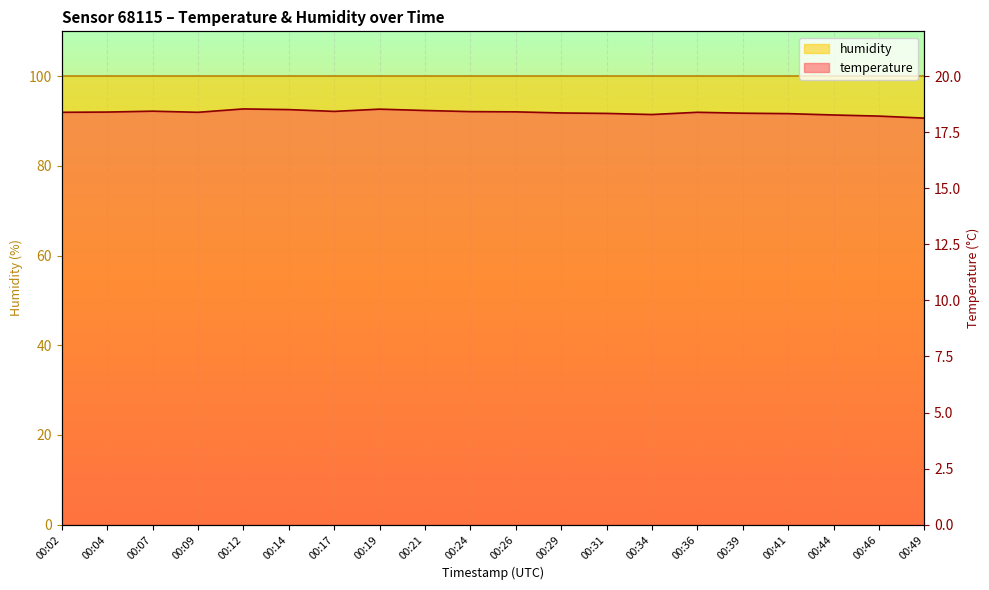

What is the smallest value displayed?

90.6